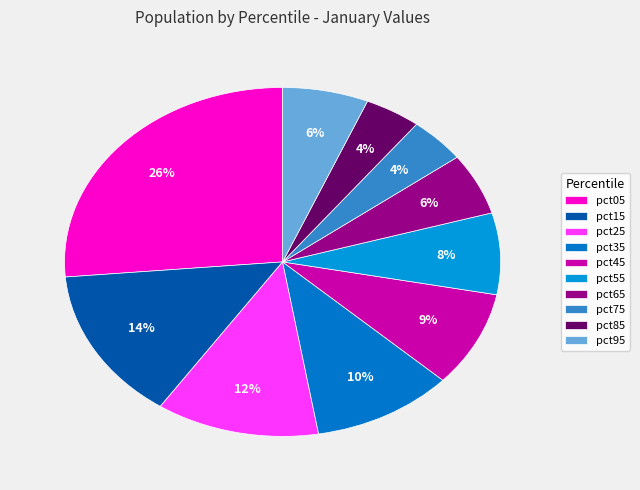

What is the ratio of the value at pct65 to the value at pct15?

0.4